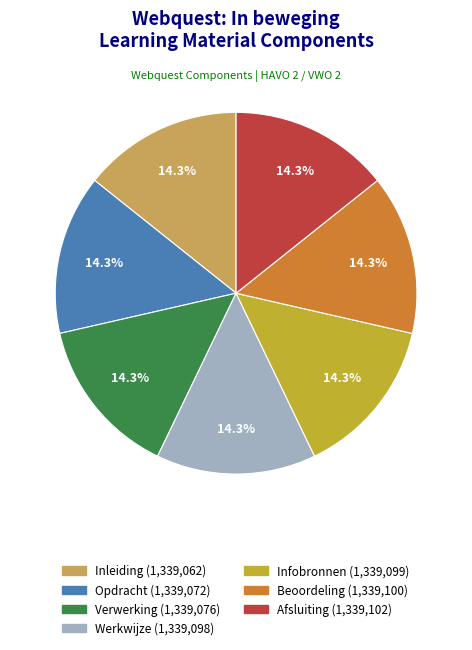

To the nearest percent, what portion does Werkwijze represent?

14%